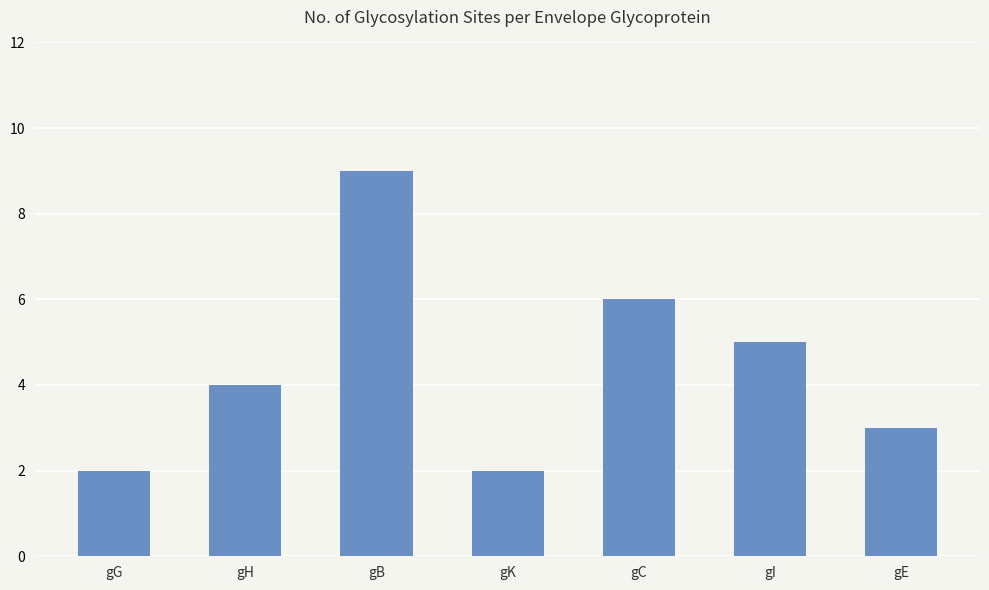

Does the chart contain any negative values?

No